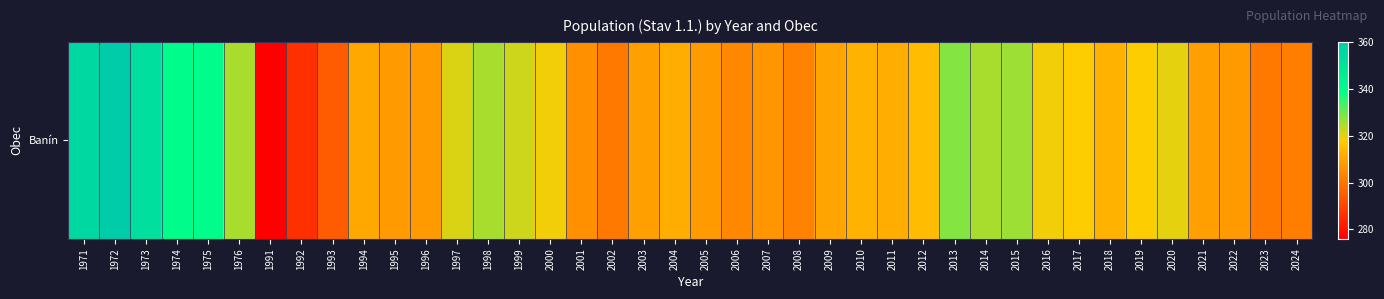

Count the number of categories in the chart.

40